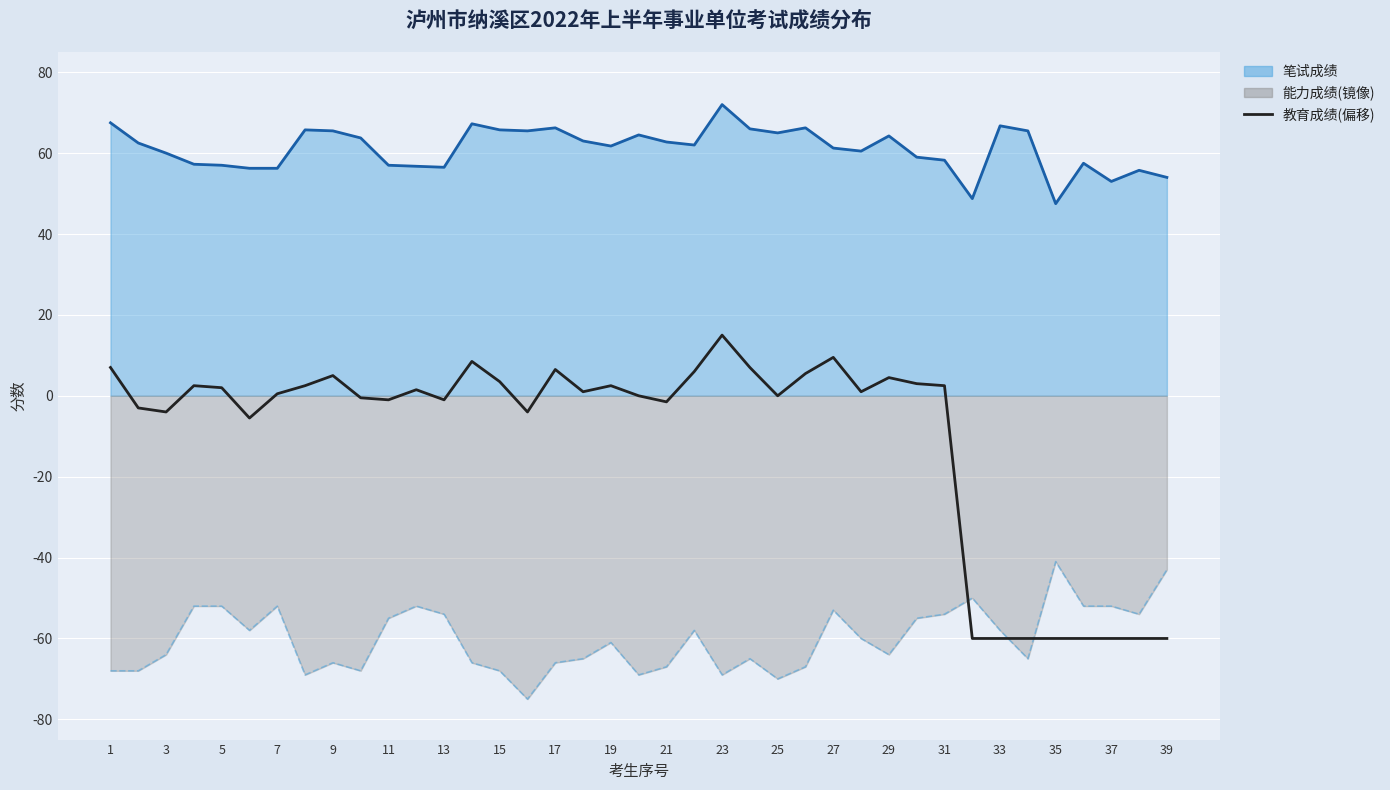

The value at 9 is 9.0. True or false?

False